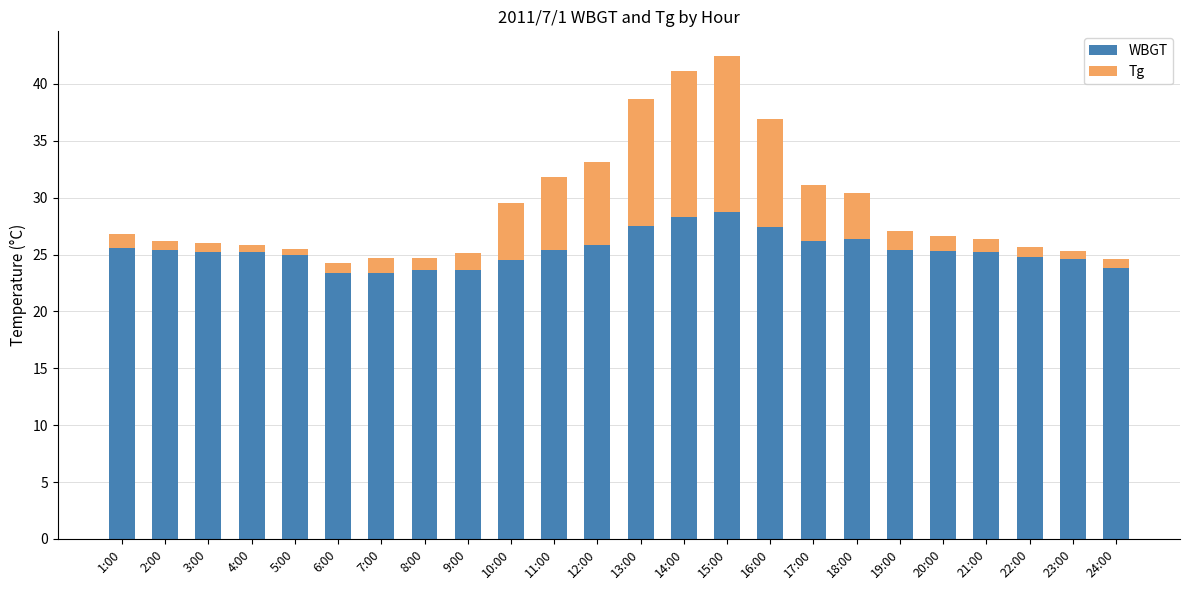

What is the difference between the WBGT values at 10:00 and 17:00?

1.7